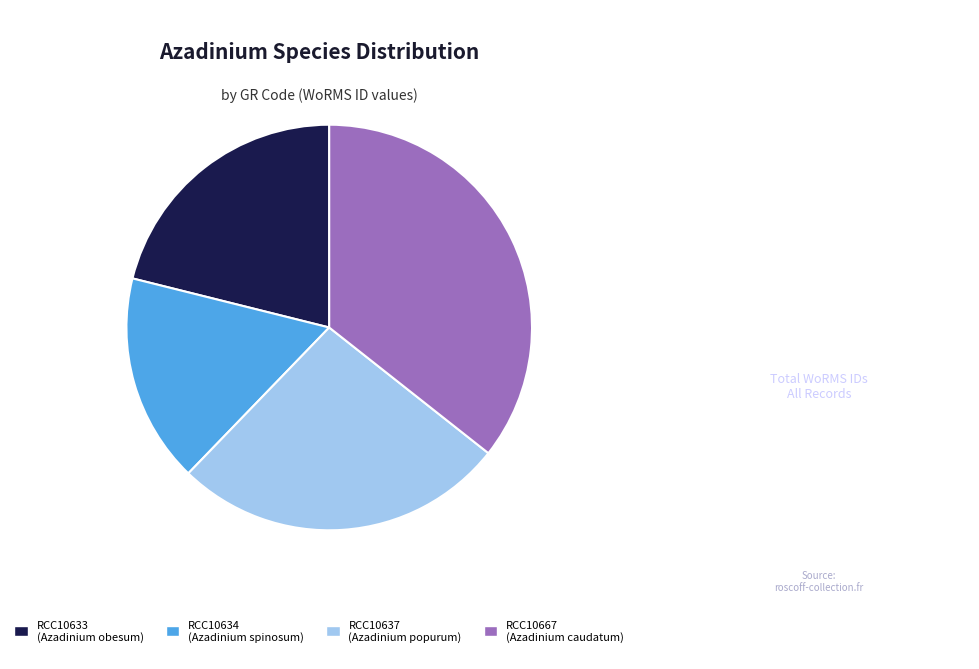

Does RCC10634 (Azadinium spinosum) represent more than half of the total?

No